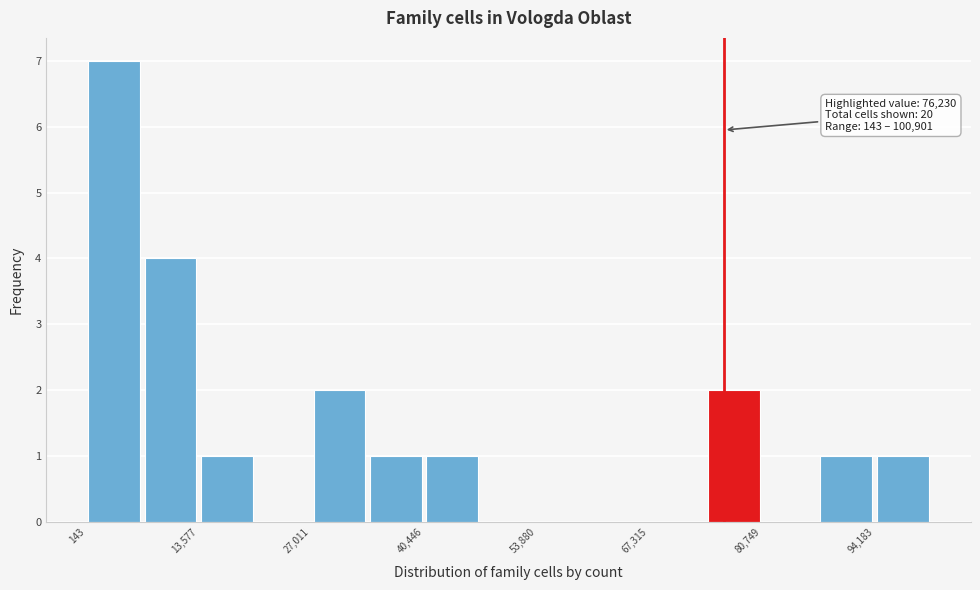

Read against the x-axis, roughly where is the centre of the tallest bar?

4000